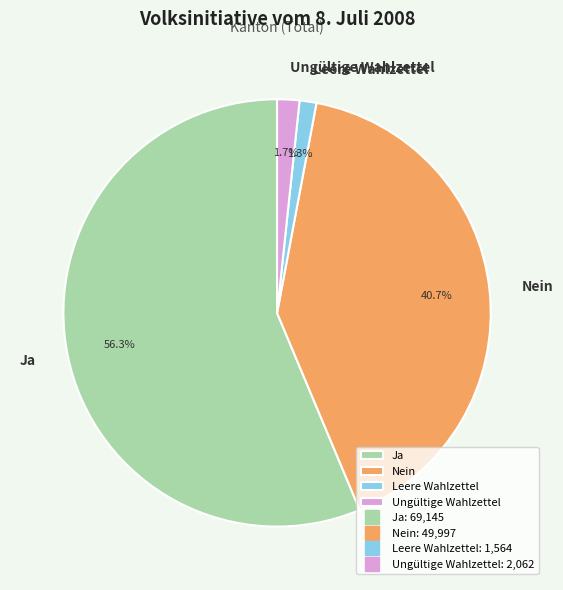

Does Ja account for over 50% of the chart?

Yes